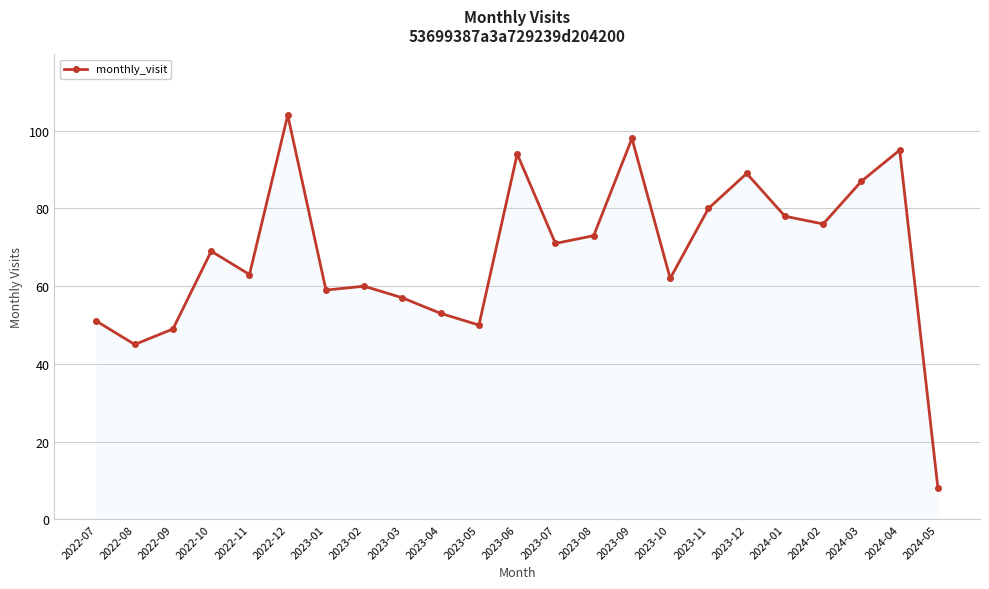

Reading left to right, what are all the values shown in this chart?

2022-07=51	2022-08=45	2022-09=49	2022-10=69	2022-11=63	2022-12=104	2023-01=59	2023-02=60	2023-03=57	2023-04=53	2023-05=50	2023-06=94	2023-07=71	2023-08=73	2023-09=98	2023-10=62	2023-11=80	2023-12=89	2024-01=78	2024-02=76	2024-03=87	2024-04=95	2024-05=8